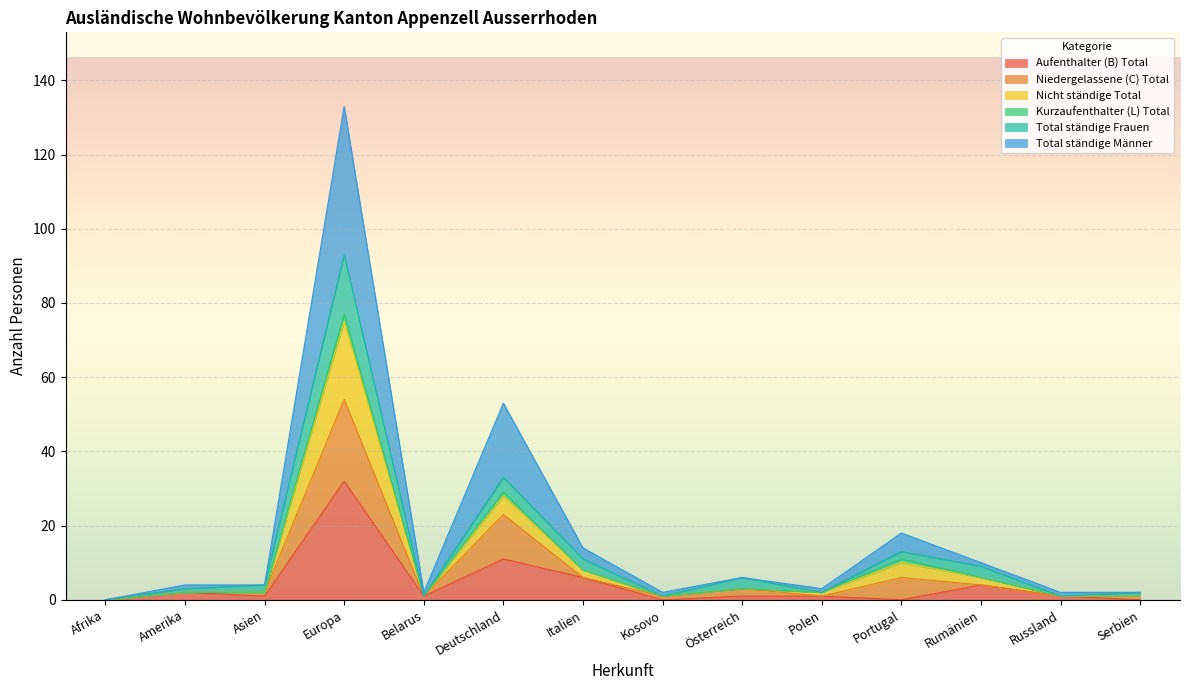

The Aufenthalter (B) Total series shows 0 at Portugal. True or false?

True